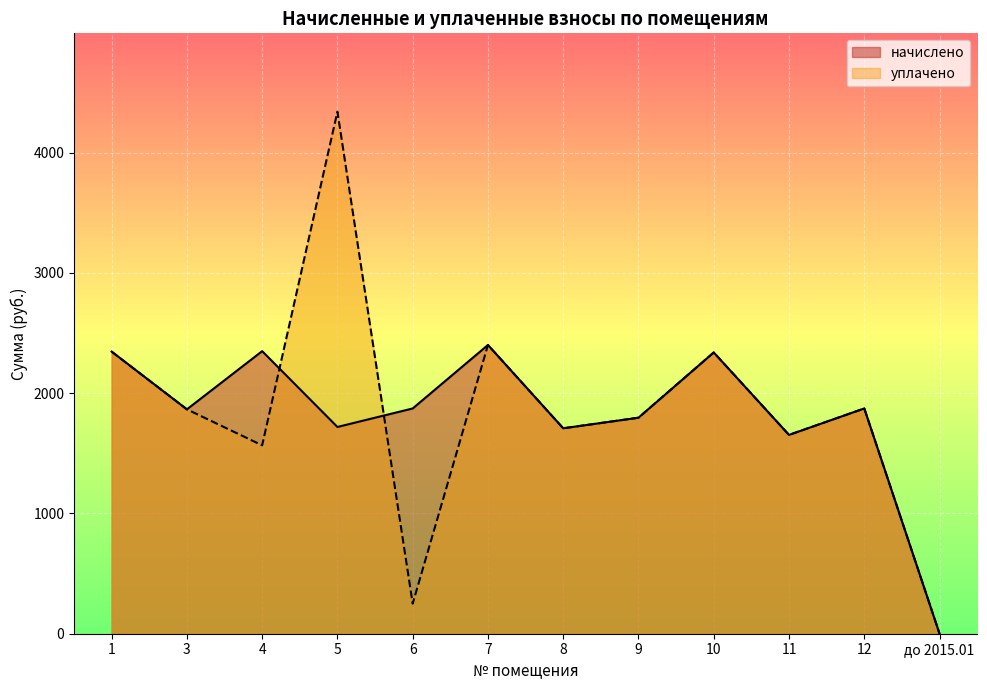

Reading left to right, what are all the values shown in this chart?

начислено: 1=2346.2	3=1866.0	4=2349.9	5=1719.4	6=1873.3	7=2401.2	8=1708.3	9=1796.3	10=2338.9	11=1653.4	12=1873.3	до 2015.01=0.0
уплачено: 1=2345.6	3=1866.0	4=1566.6	5=4341.6	6=250.0	7=2401.2	8=1708.3	9=1796.3	10=2338.9	11=1653.4	12=1873.3	до 2015.01=0.0